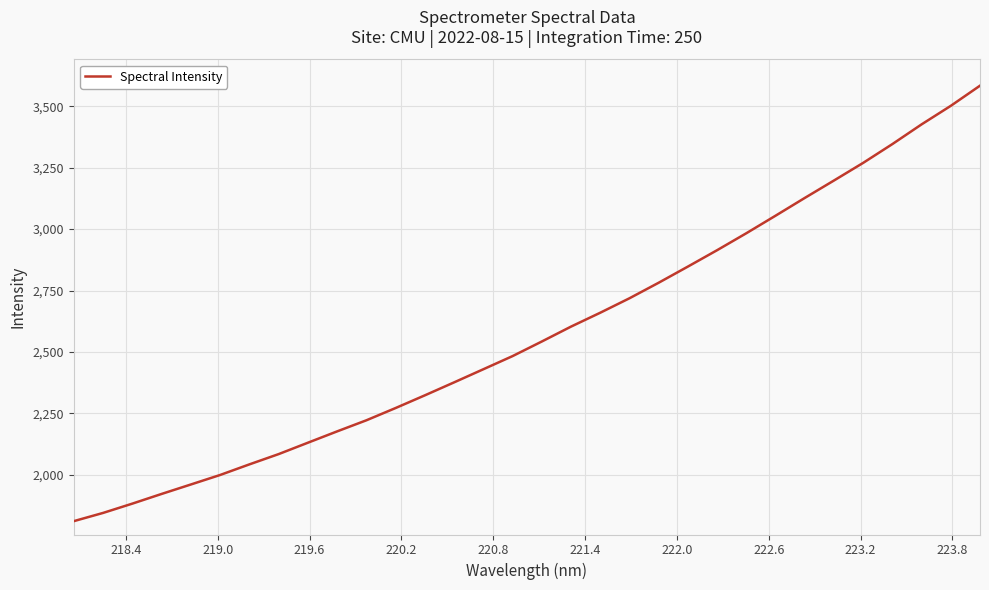

What is the smallest value displayed?

1811.4